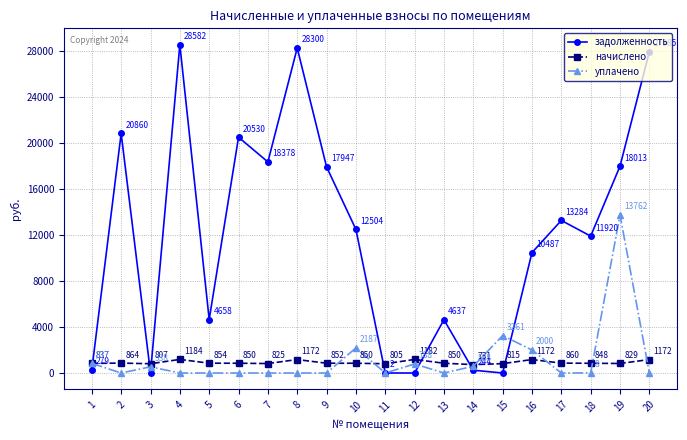

Count the number of data series in this chart.

3